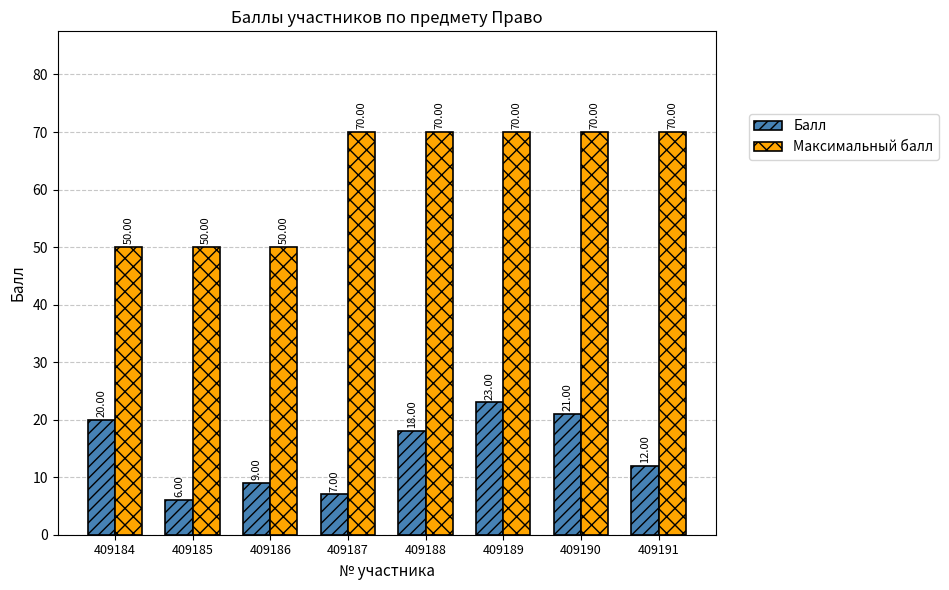

Count the Максимальный балл values in the range 50 to 70.

8